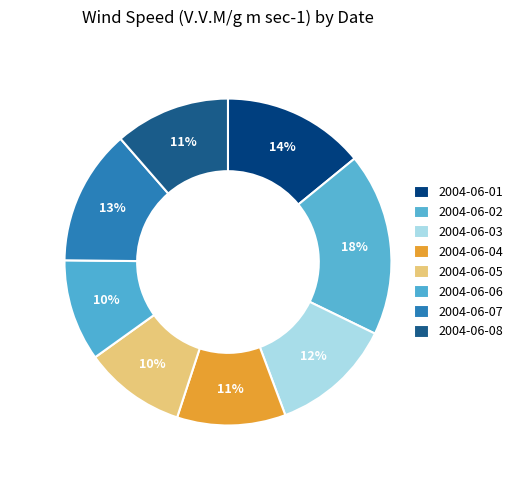

To the nearest percent, what is the combined percentage of 2004-06-06 and 2004-06-02?

28%